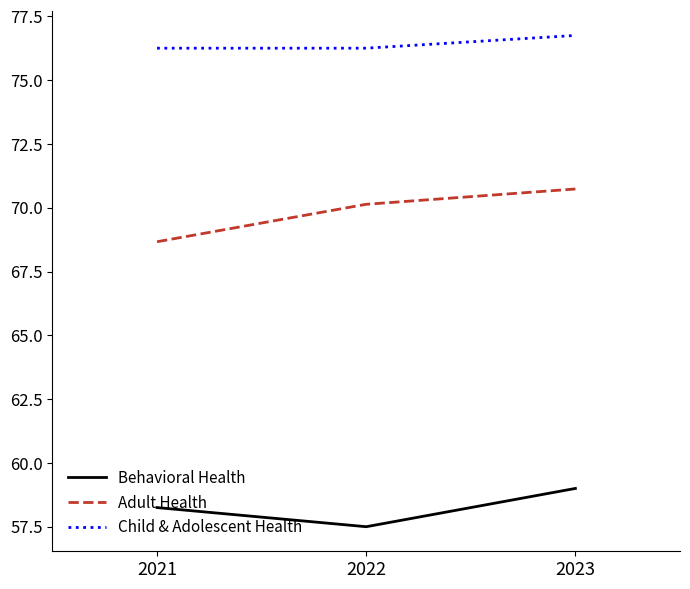

What is the difference between the maximum and minimum values in the Child & Adolescent Health series?

0.5